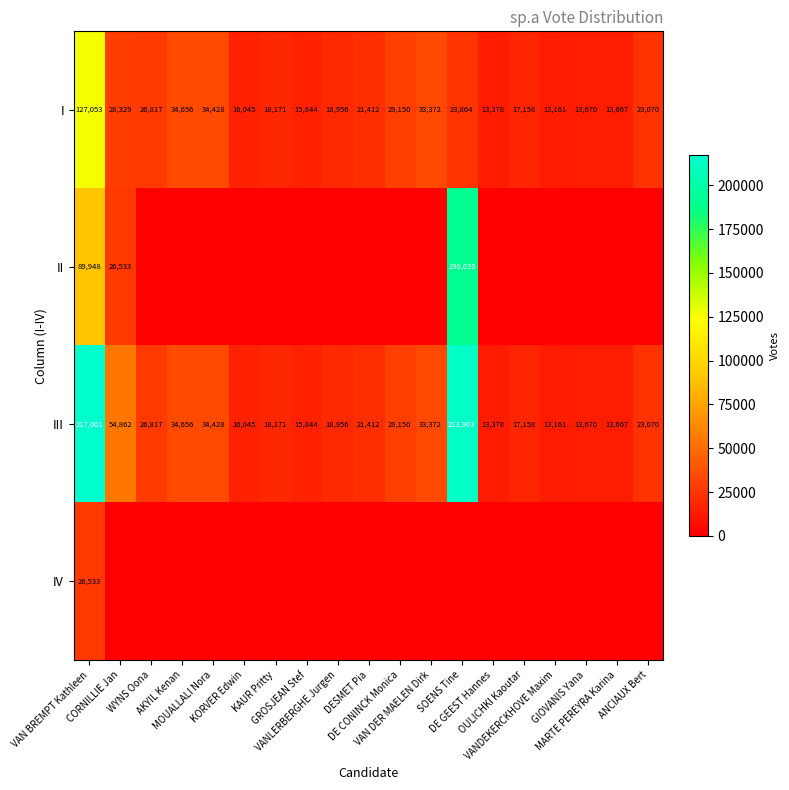

What is the highest value of the I series?

127053